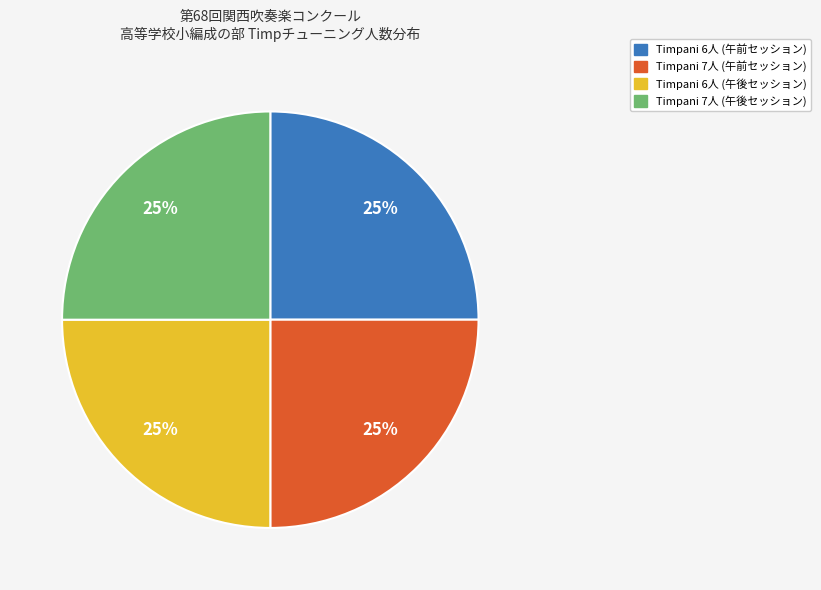

To the nearest percent, what is the average slice percentage?

25%